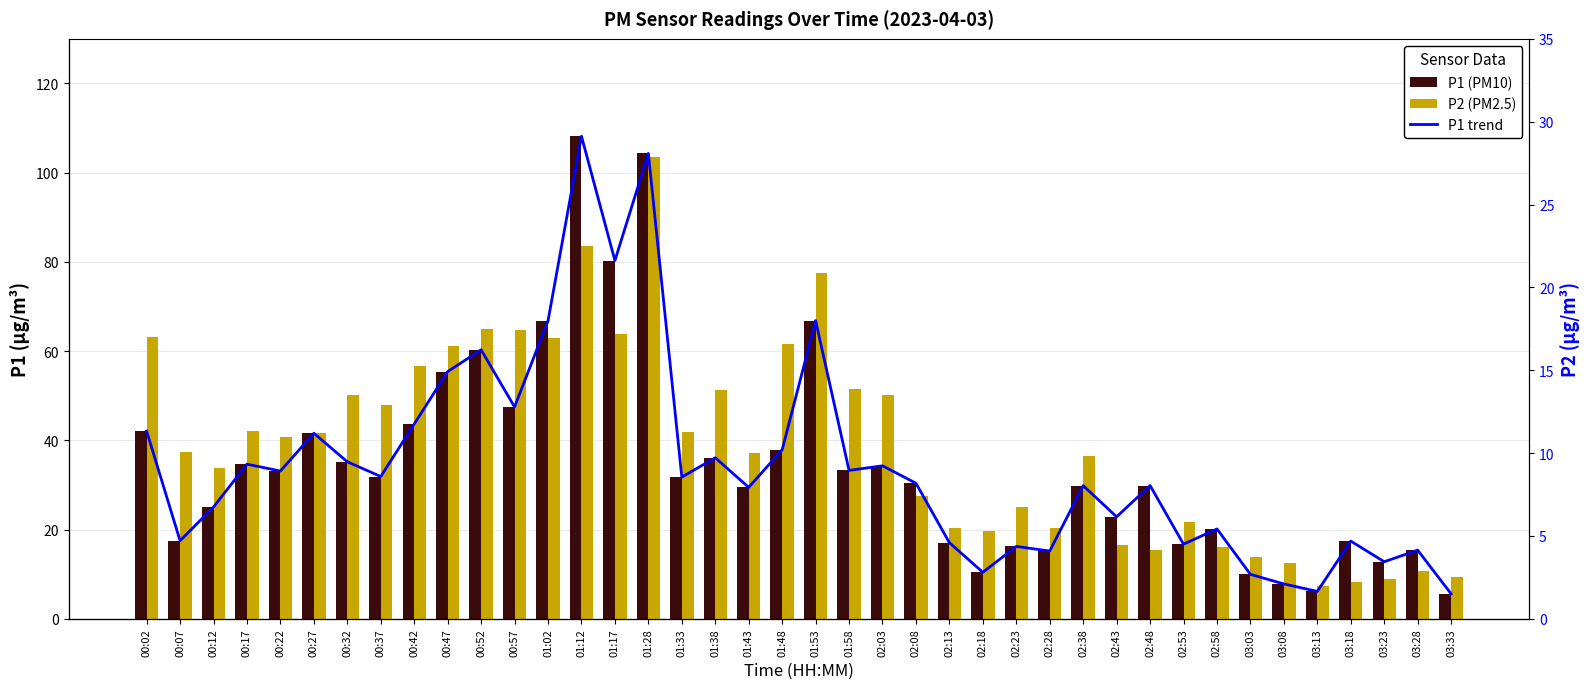

What value does the P1 (PM10) series have at 01:53?

66.8